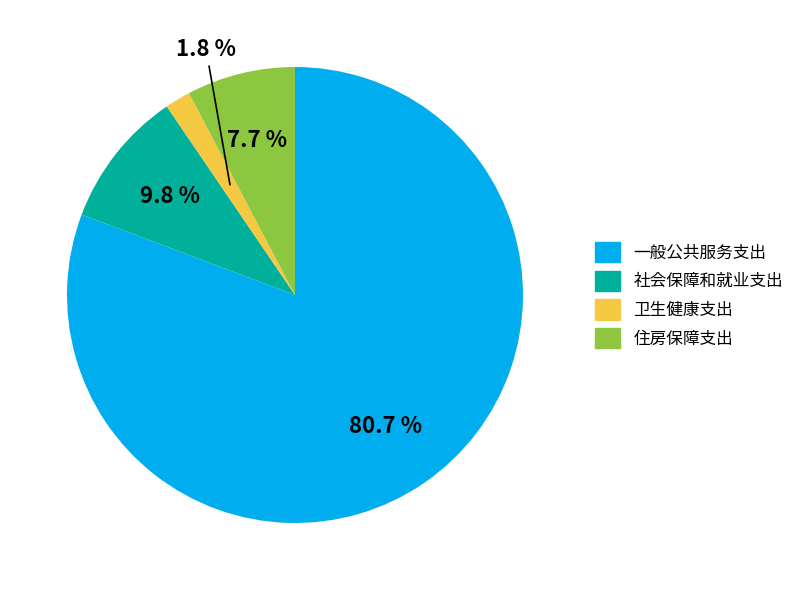

Rank the categories by value from lowest to highest.

卫生健康支出, 住房保障支出, 社会保障和就业支出, 一般公共服务支出